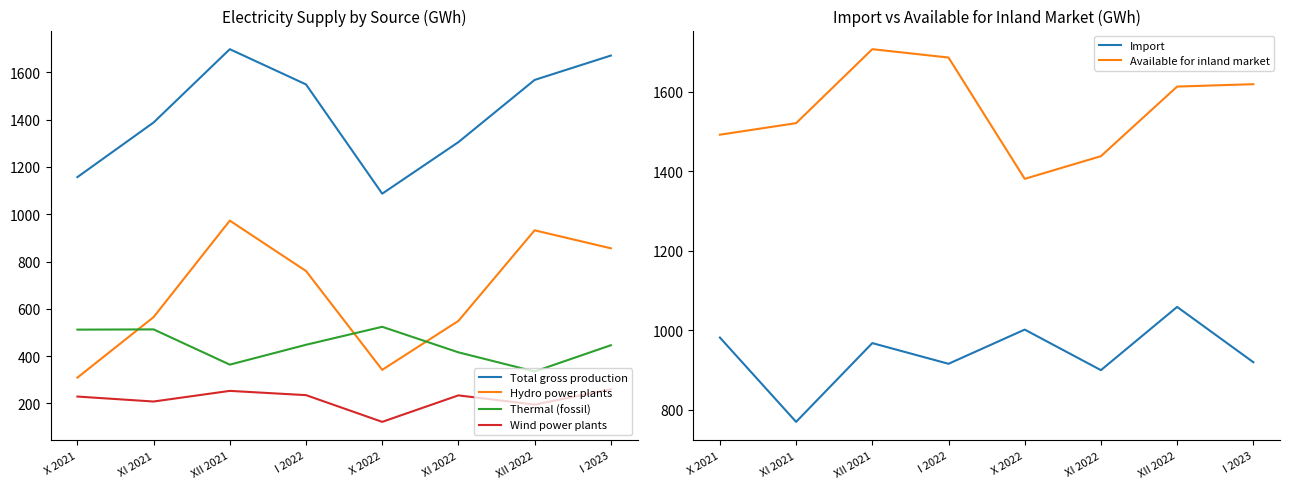

Reading left to right, extract all data points from this chart.

Total gross production: X 2021=1157	XI 2021=1388	XII 2021=1698	I 2022=1549	X 2022=1087	XI 2022=1305	XII 2022=1568	I 2023=1671
Hydro power plants: X 2021=309	XI 2021=565	XII 2021=973	I 2022=760	X 2022=342	XI 2022=549	XII 2022=932	I 2023=856
Thermal (fossil): X 2021=512	XI 2021=513	XII 2021=364	I 2022=448	X 2022=524	XI 2022=416	XII 2022=335	I 2023=446
Wind power plants: X 2021=229	XI 2021=208	XII 2021=253	I 2022=235	X 2022=122	XI 2022=234	XII 2022=195	I 2023=260
Import: X 2021=982	XI 2021=770	XII 2021=968	I 2022=916	X 2022=1002	XI 2022=900	XII 2022=1059	I 2023=920
Available for inland market: X 2021=1492	XI 2021=1521	XII 2021=1707	I 2022=1686	X 2022=1381	XI 2022=1438	XII 2022=1613	I 2023=1619